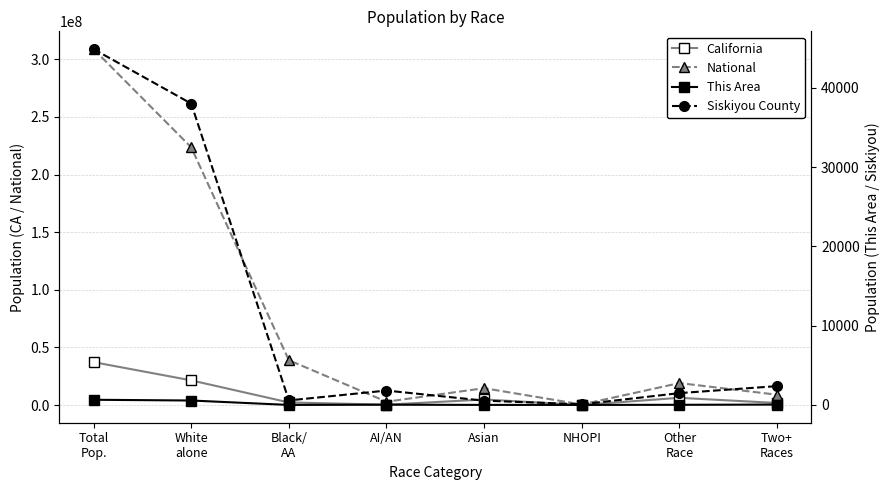

What is the maximum value for California?

37253956